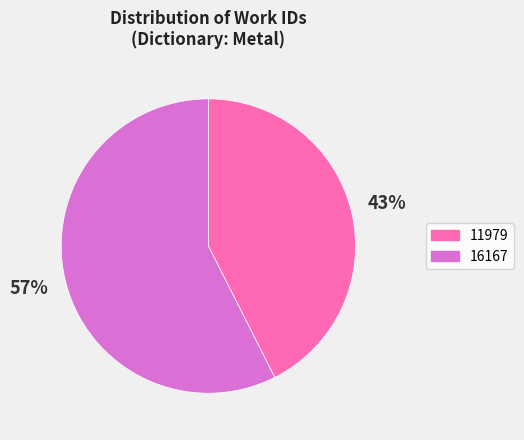

Combined, do 16167 and 11979 account for over 50%?

Yes